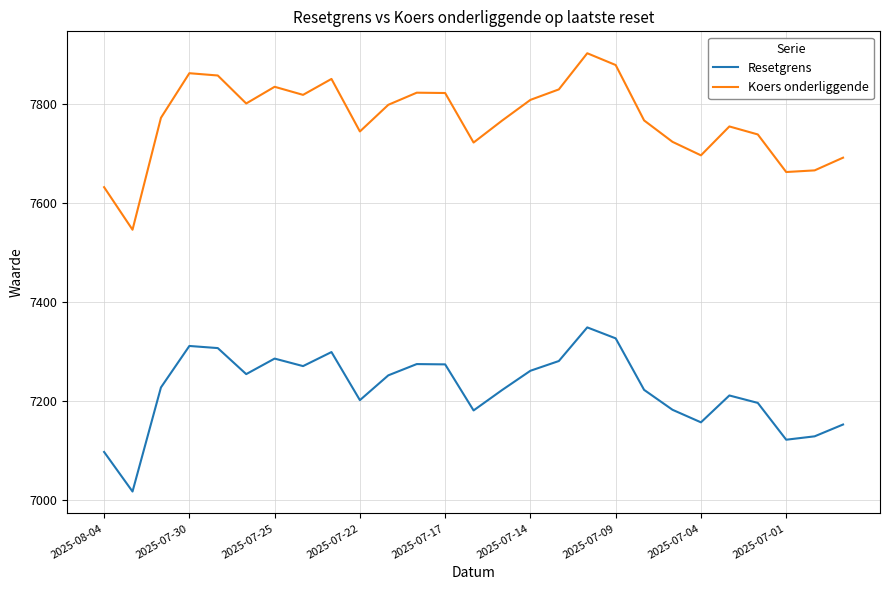

True or false: Koers onderliggende and Resetgrens cross at least once.

False